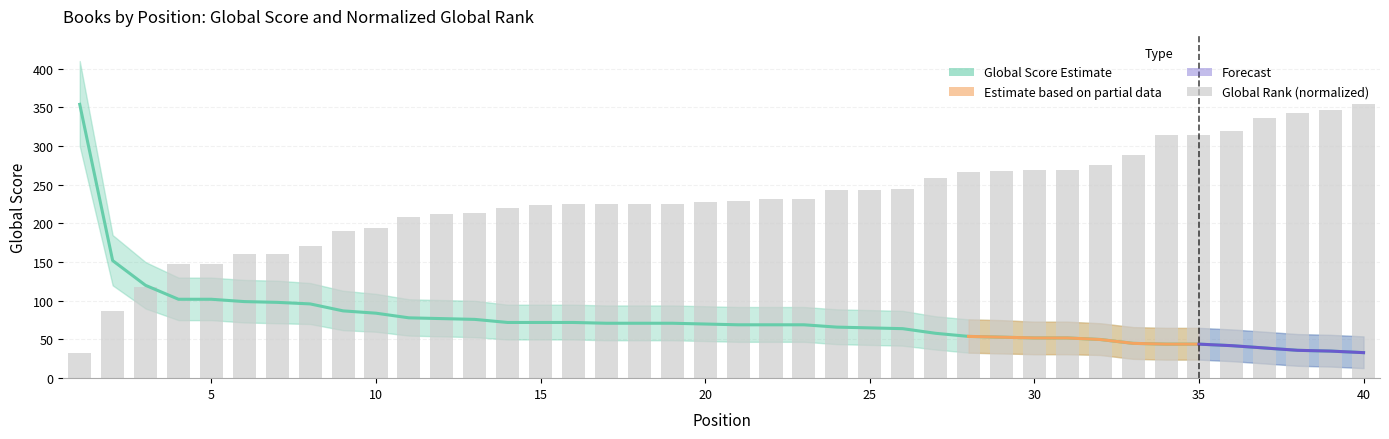

True or false: Global Rank has a value of 225.8 at 17.

True